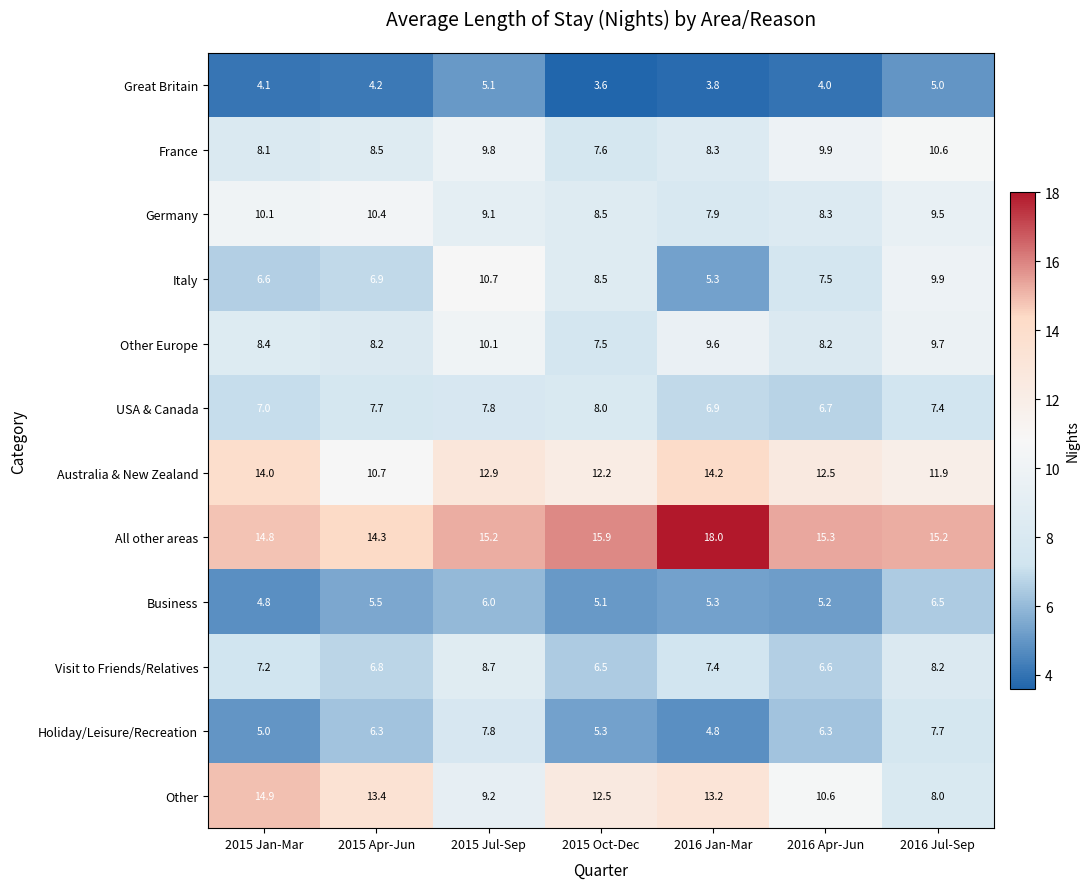

Rank the series by their maximum value, from lowest to highest.

Great Britain, Business, Holiday/Leisure/Recreation, USA & Canada, Visit to Friends/Relatives, Other Europe, Germany, France, Italy, Australia & New Zealand, Other, All other areas